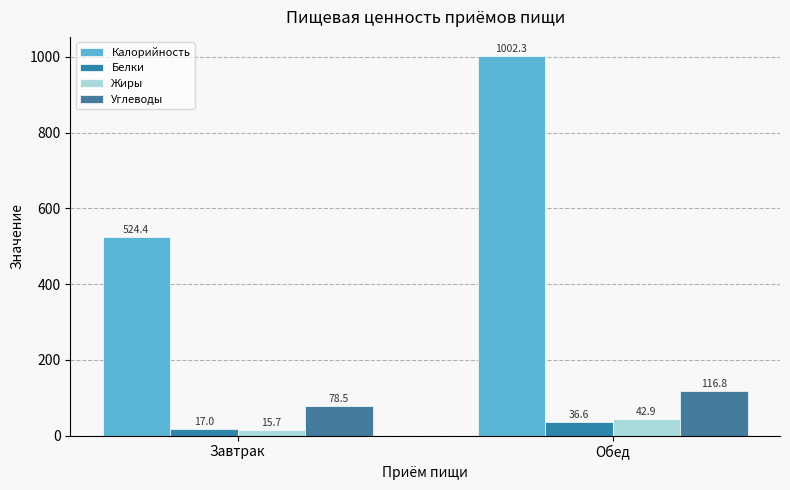

Which series has the largest total across all categories?

Калорийность